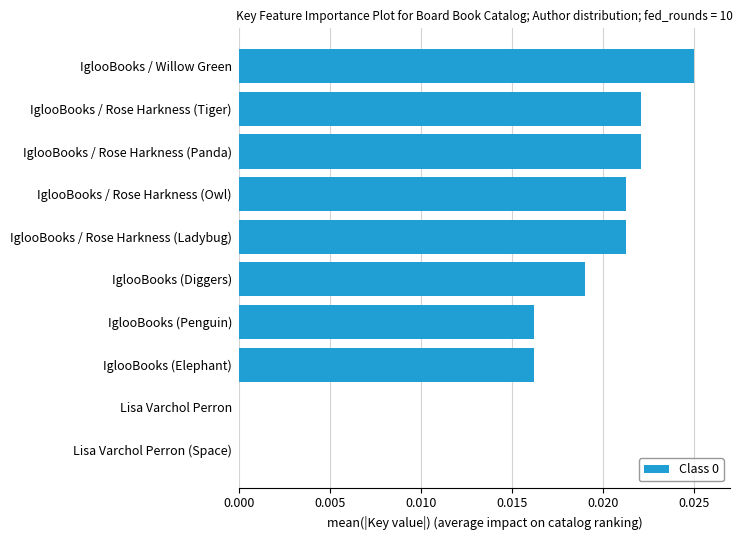

The chart shows a value of 0.0 at Lisa Varchol Perron (Space). True or false?

True